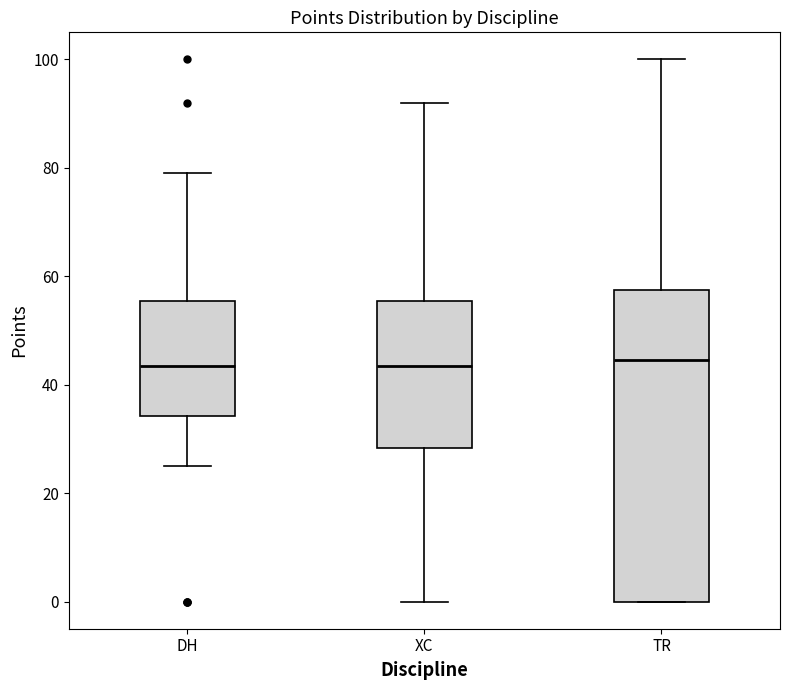

Where does the upper whisker of the box for TR end on the y-axis? The values are not printed on the chart, so give them approximately, as read against the axis.

100